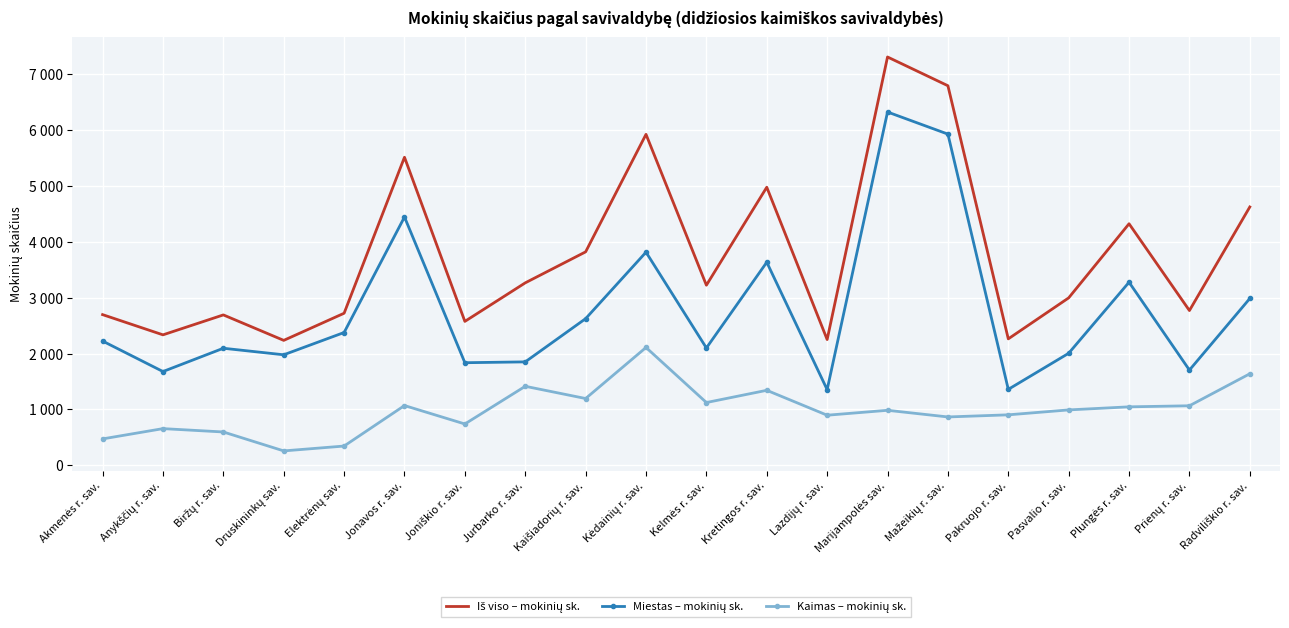

What is the approximate value of Iš viso – mokinių sk. at Mažeikių r. sav.?

6796